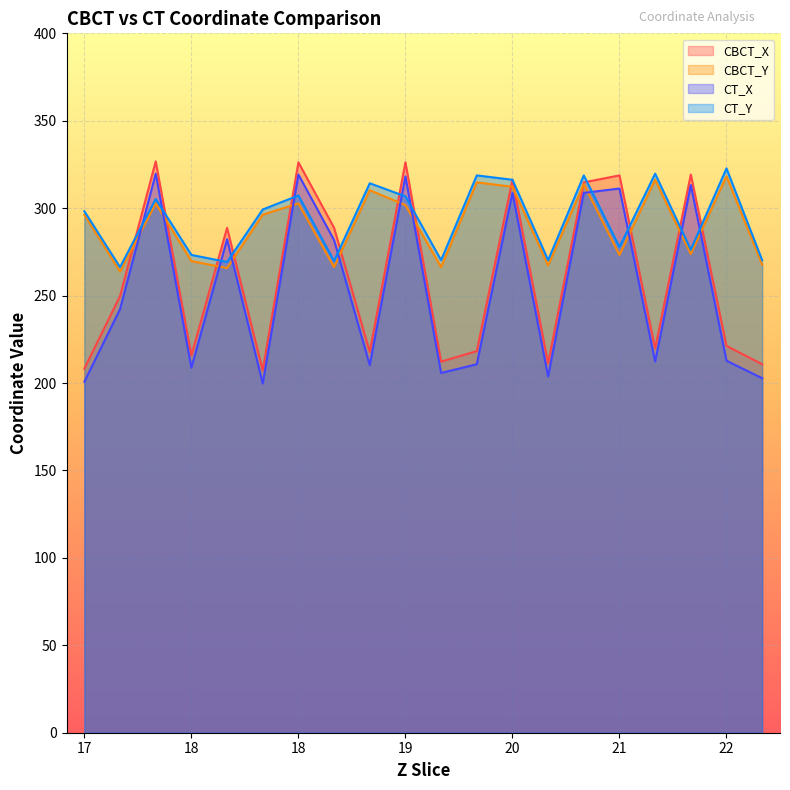

Is it true that CT_Y equals 506.7 at 17?

False